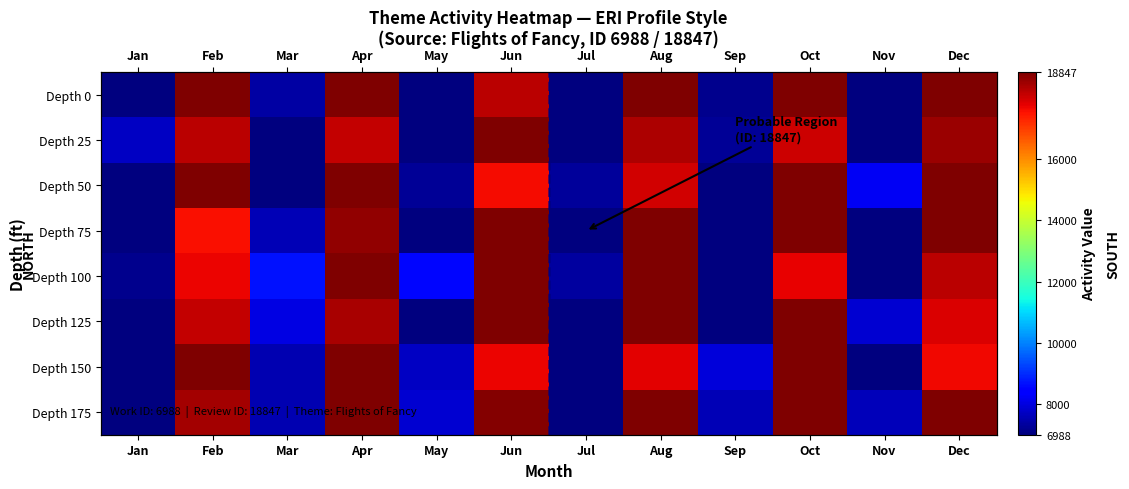

What is the difference between the highest and lowest values at Oct?

1081.6